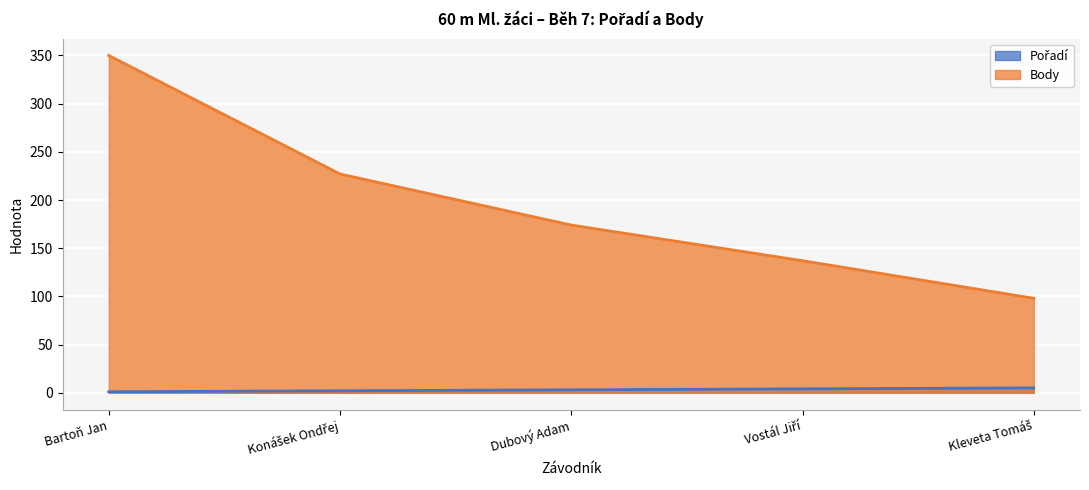

True or false: Body and Pořadí intersect in this chart.

False